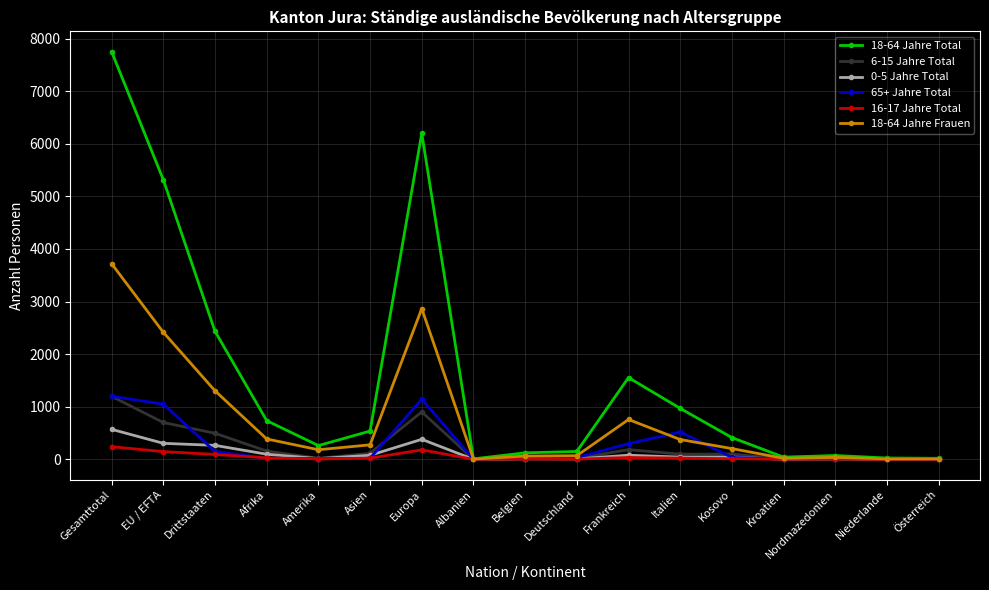

At which category does the chart reach its peak across all series?

Gesamttotal